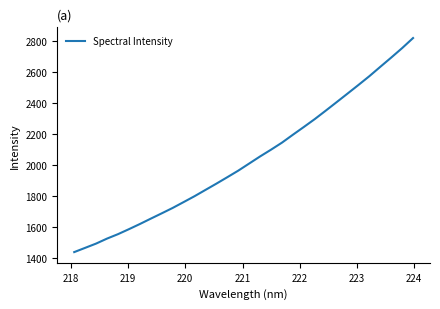

True or false: there are more than 2 points higher than both neighbors.

False